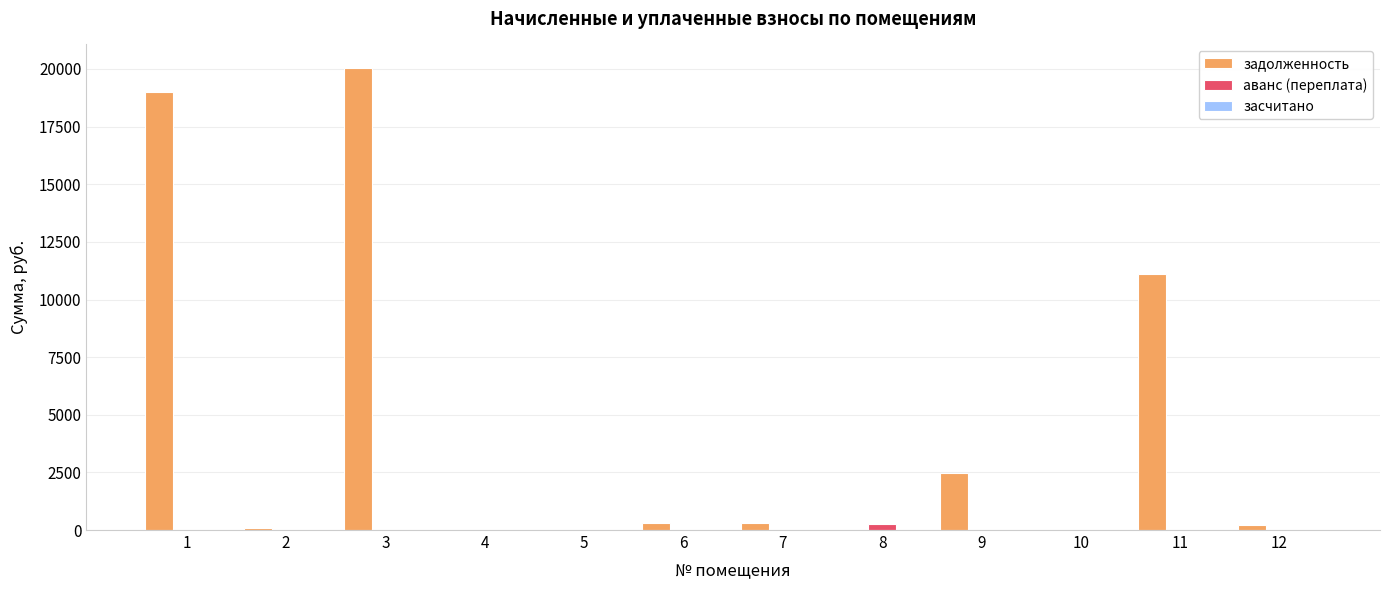

What is the sum of all аванс (переплата) values?

261.7